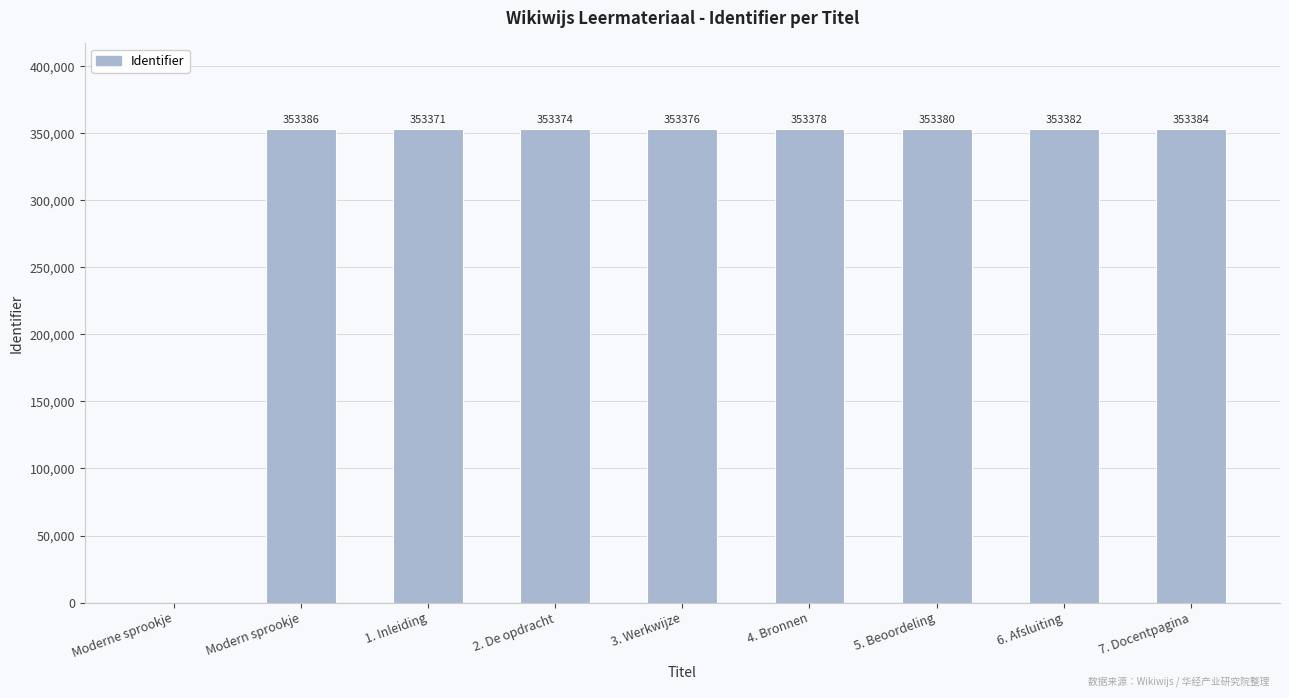

Reading left to right, list all the values displayed in this chart.

Moderne sprookje=0	Modern sprookje=353386	1. Inleiding=353371	2. De opdracht=353374	3. Werkwijze=353376	4. Bronnen=353378	5. Beoordeling=353380	6. Afsluiting=353382	7. Docentpagina=353384